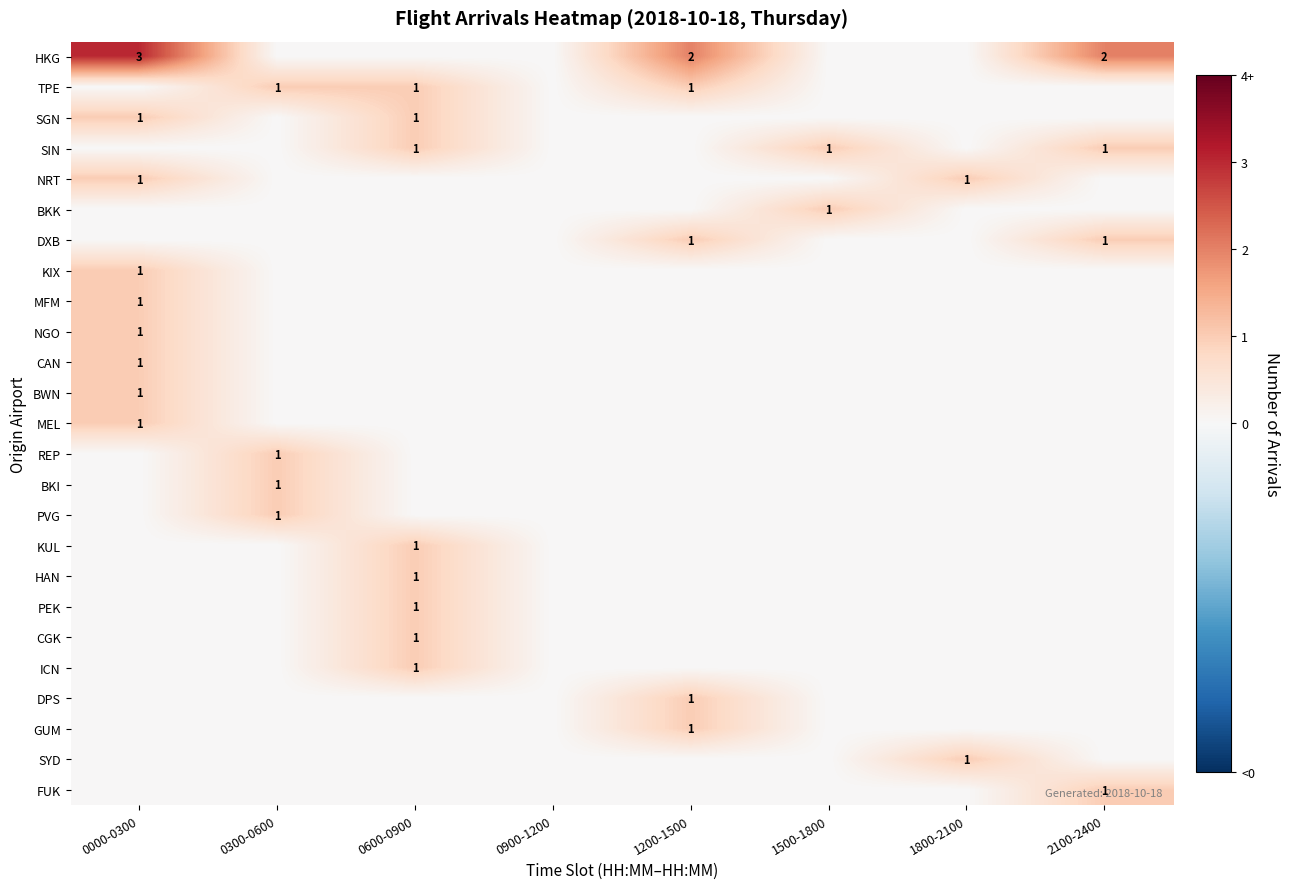

Is it true that HKG equals 2 at 2100-2400?

True